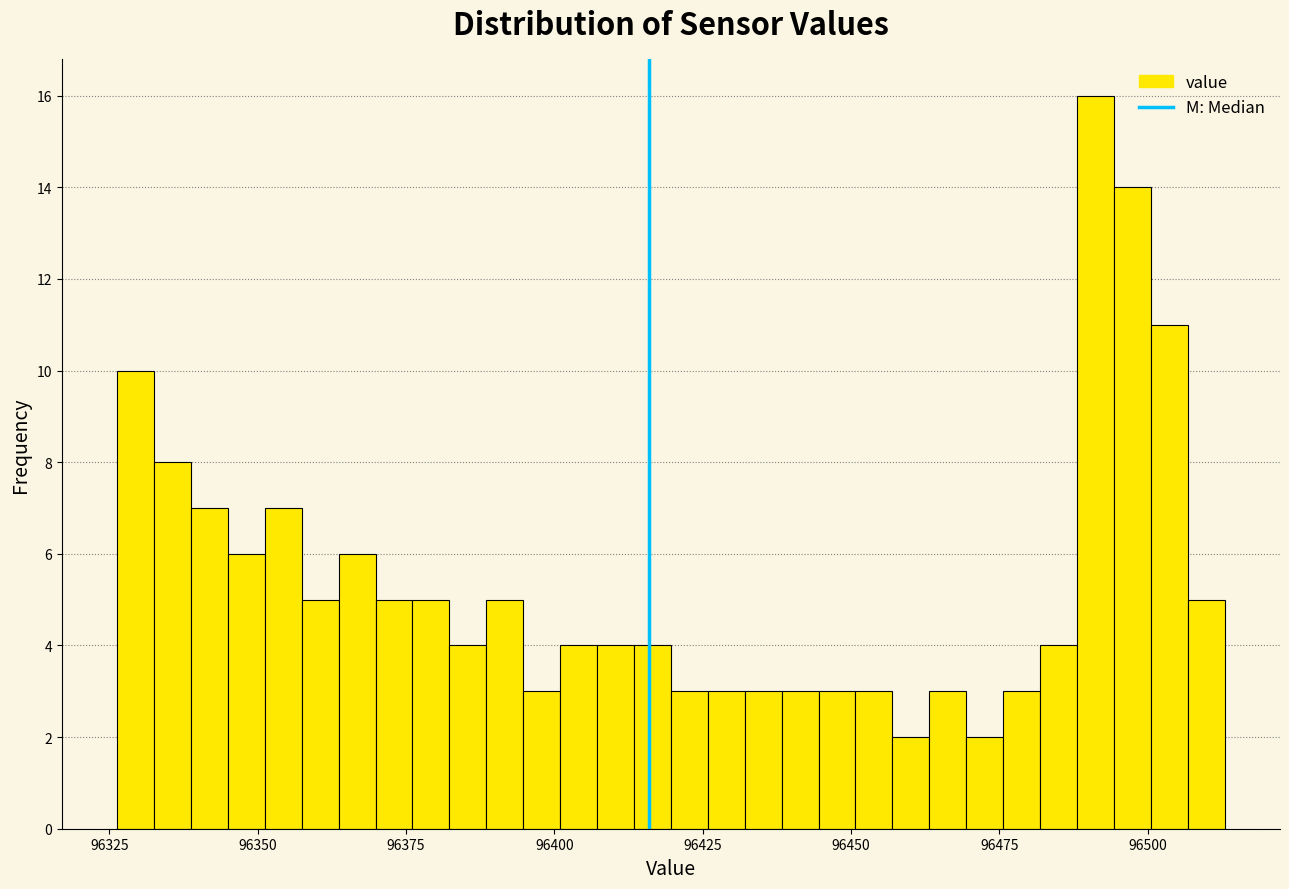

Read against the x-axis, roughly where is the centre of the tallest bar?

96490